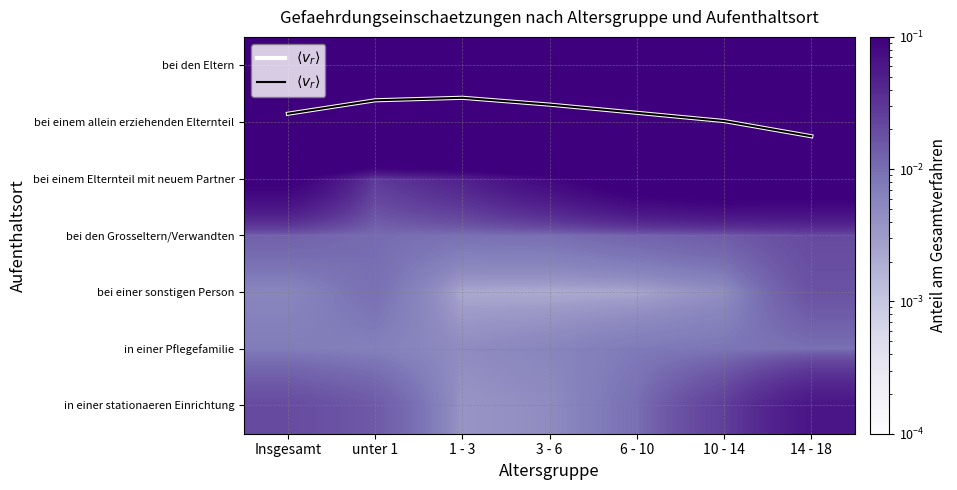

At how many categories does at least one series exceed 1?

1